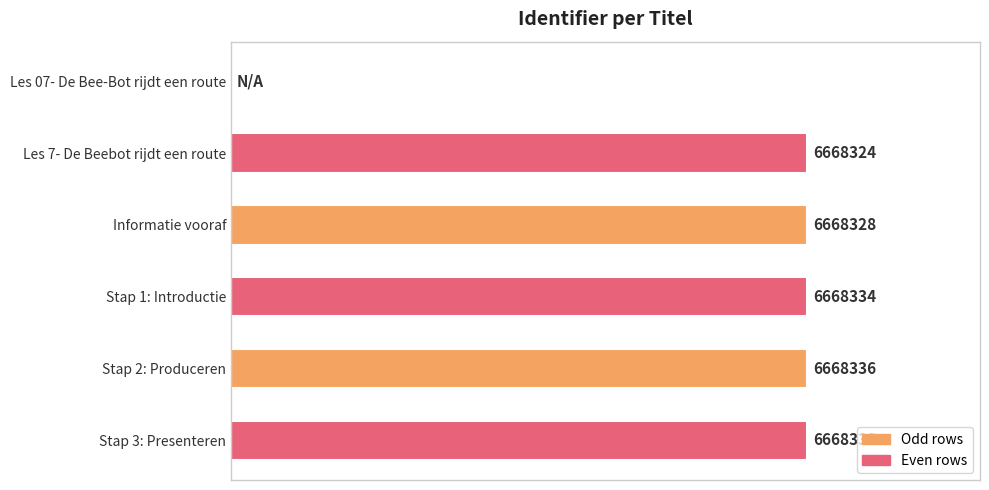

Count the number of categories in the chart.

6